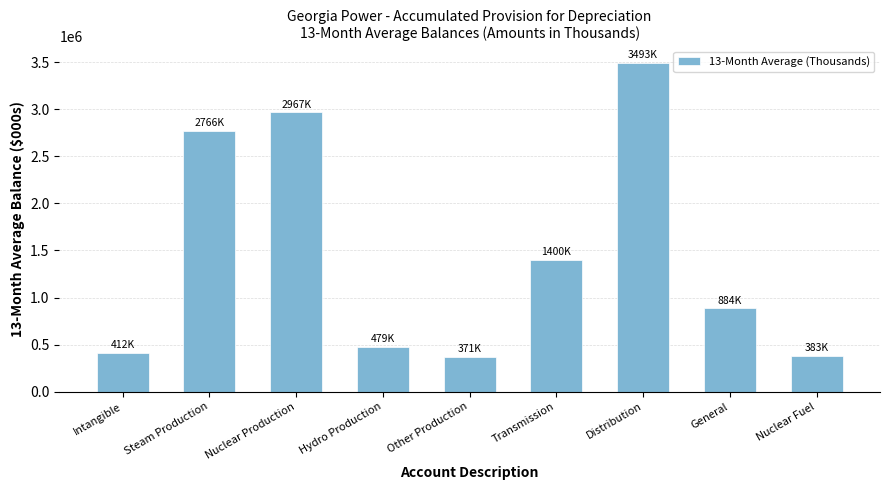

Read the value at Nuclear Fuel.

383241.9